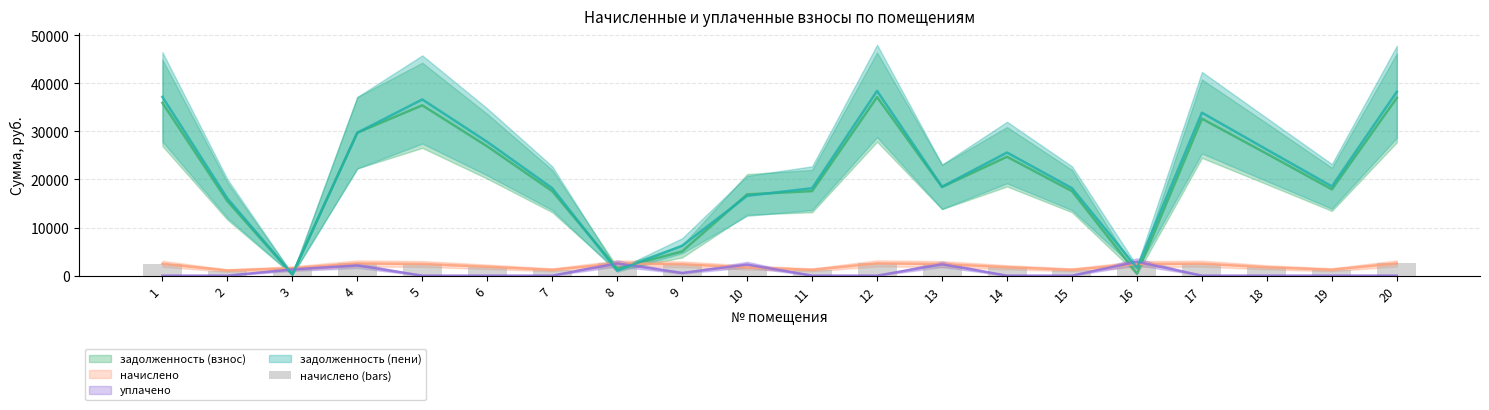

Count the number of categories in the chart.

20